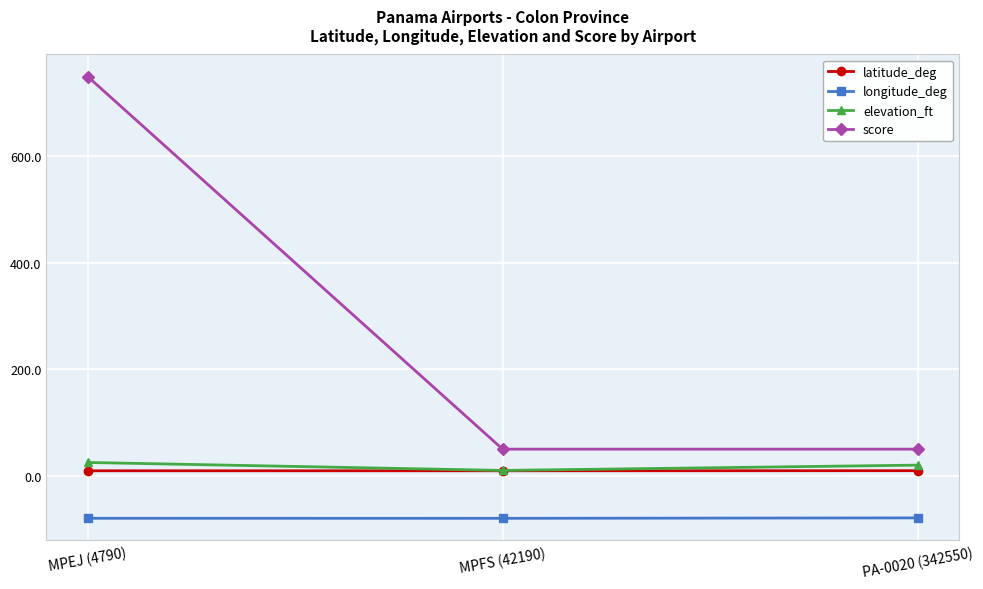

Which series changed the most between MPEJ (4790) and PA-0020 (342550)?

score